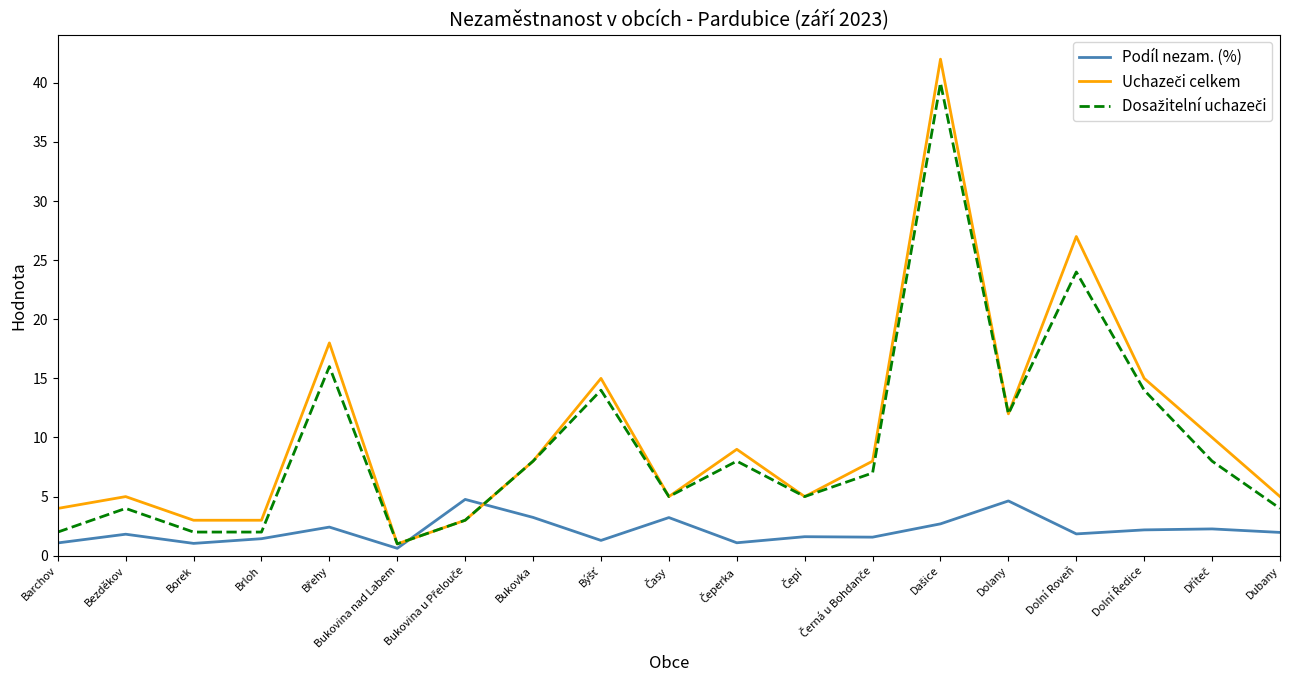

What is the total value across all series at Brloh?

6.4